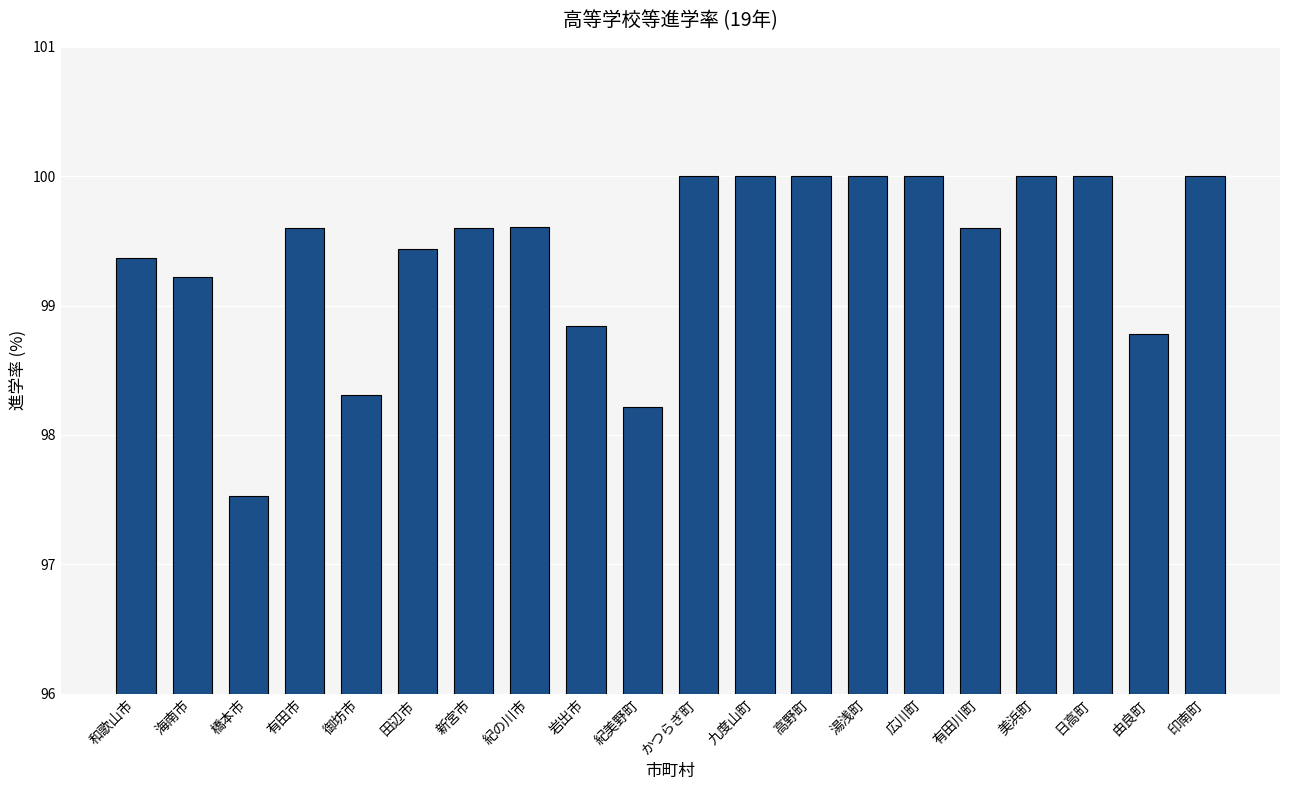

What is the label of the 2nd bar from the right?

由良町